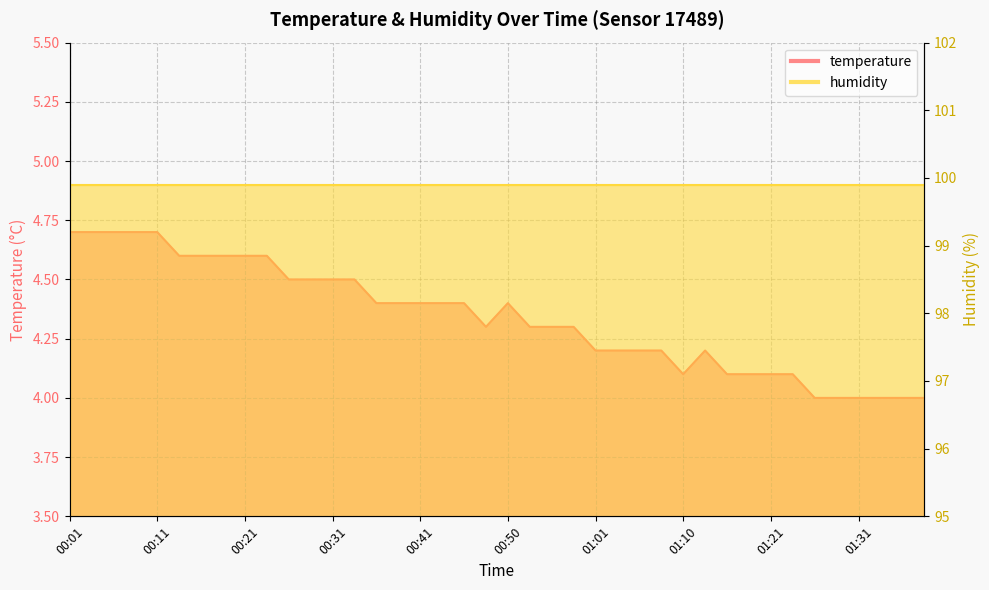

What is the difference between the values at 01:28 and 01:18?

0.1